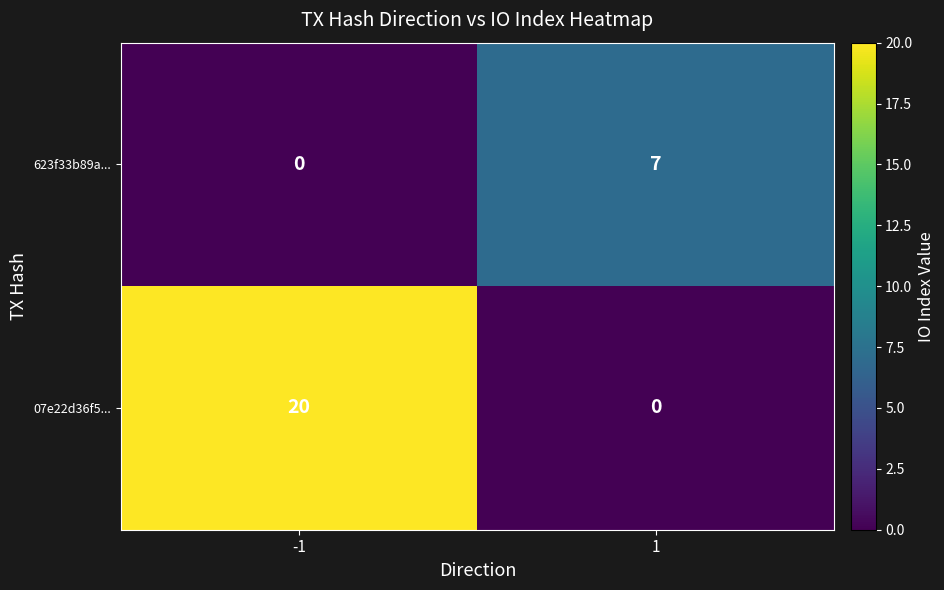

Is the value of 623f33b89a... at 1 greater than the value of 07e22d36f5... at 1?

Yes